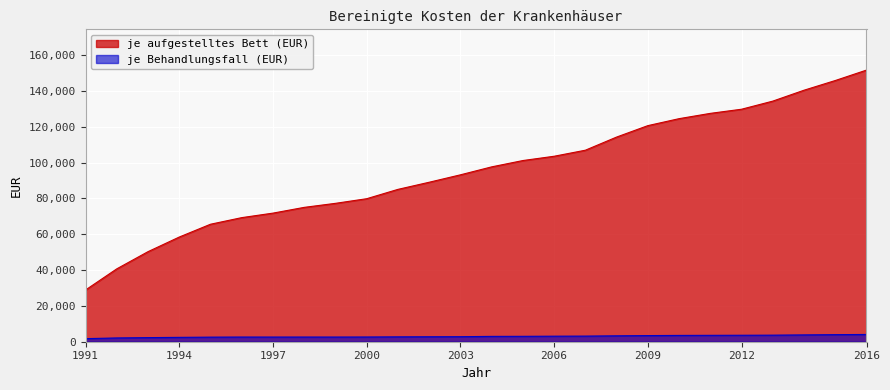

True or false: je aufgestelltes Bett (EUR) and je Behandlungsfall (EUR) cross at least once.

False